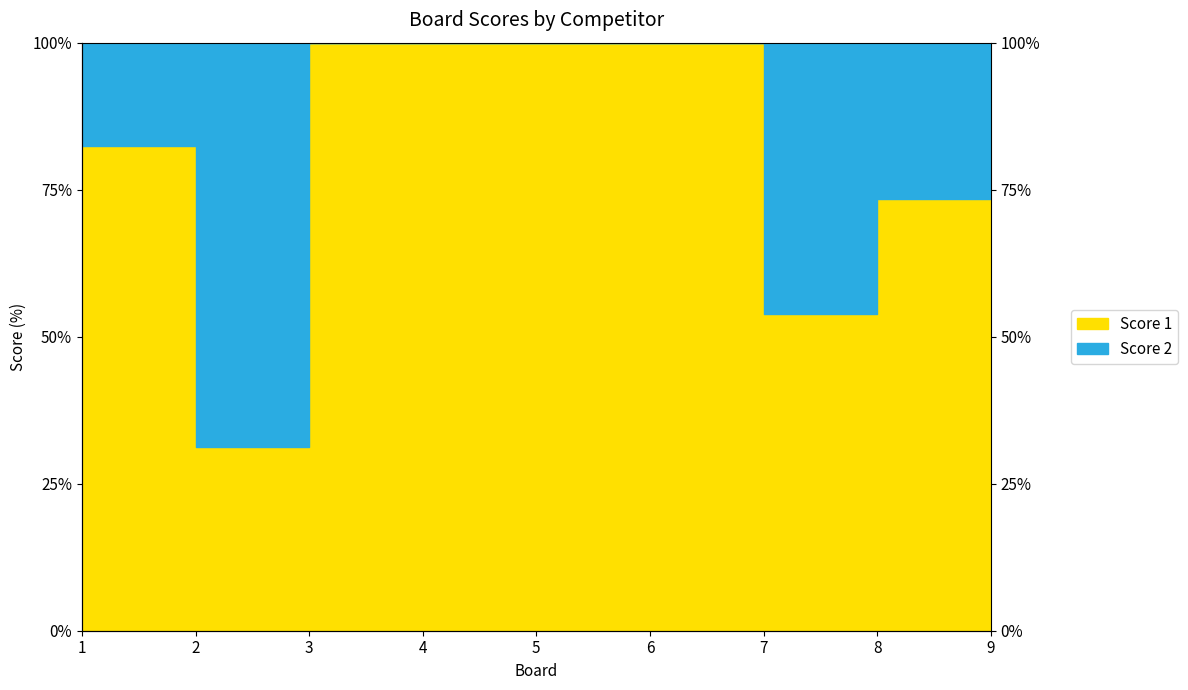

Is it true that the value at 9 is 100.0?

True